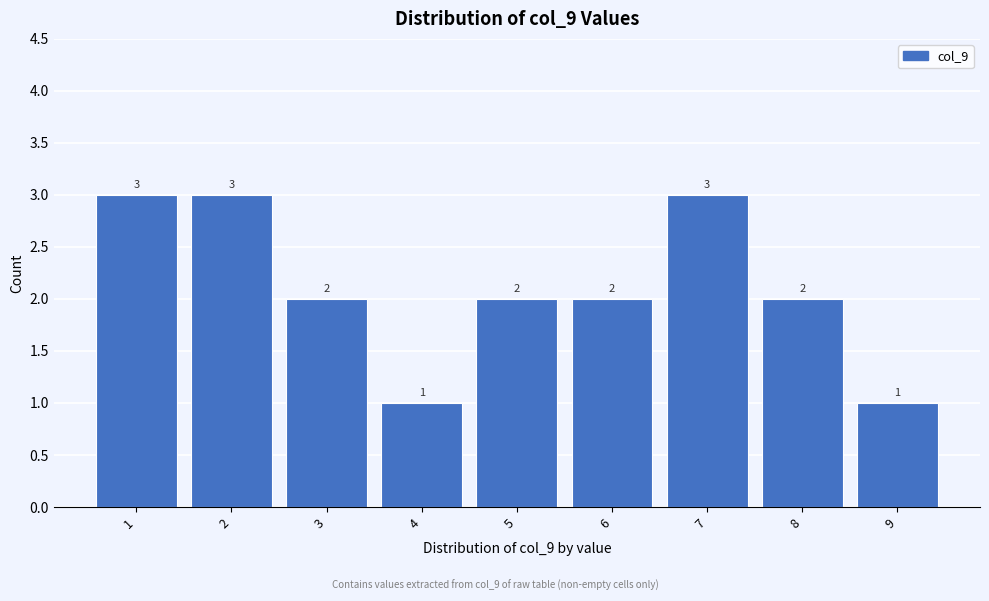

Reading left to right, extract all data points from this chart.

1=3	2=3	3=2	4=1	5=2	6=2	7=3	8=2	9=1